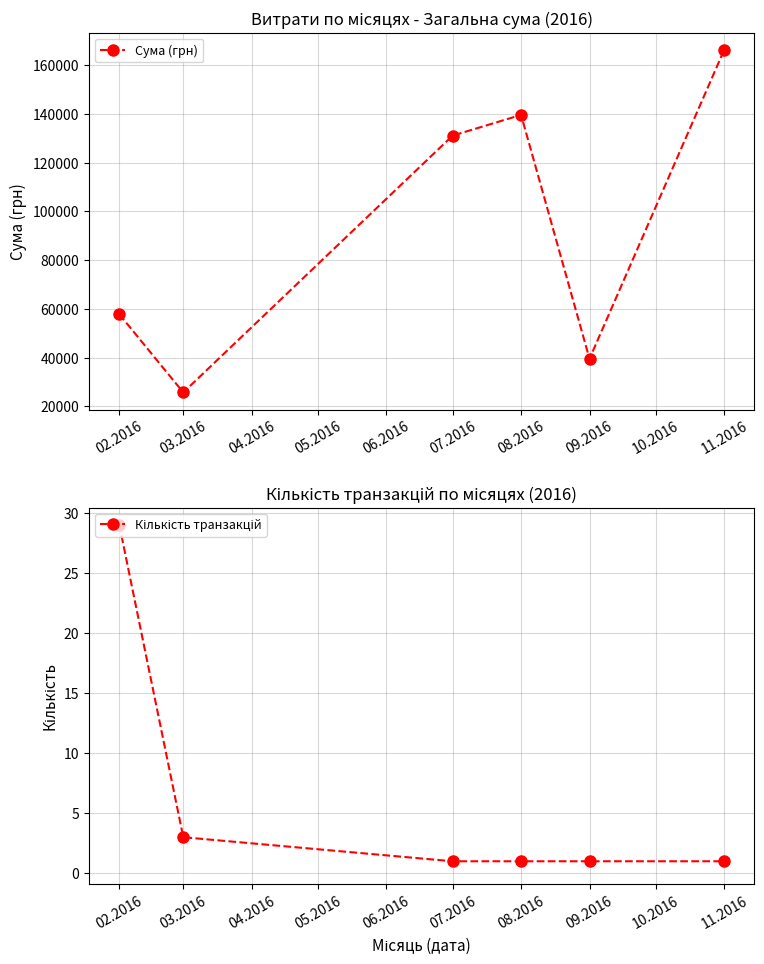

Where is the first local maximum for Сума (грн)?

08.2016